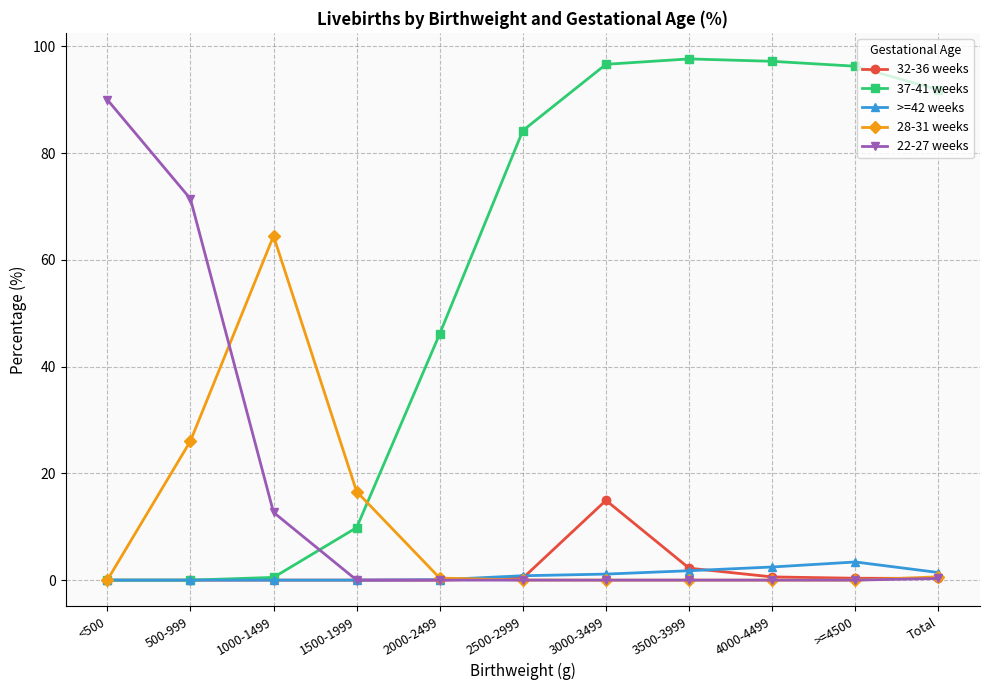

True or false: 37-41 weeks has a value of 2.1 at 1500-1999.

False